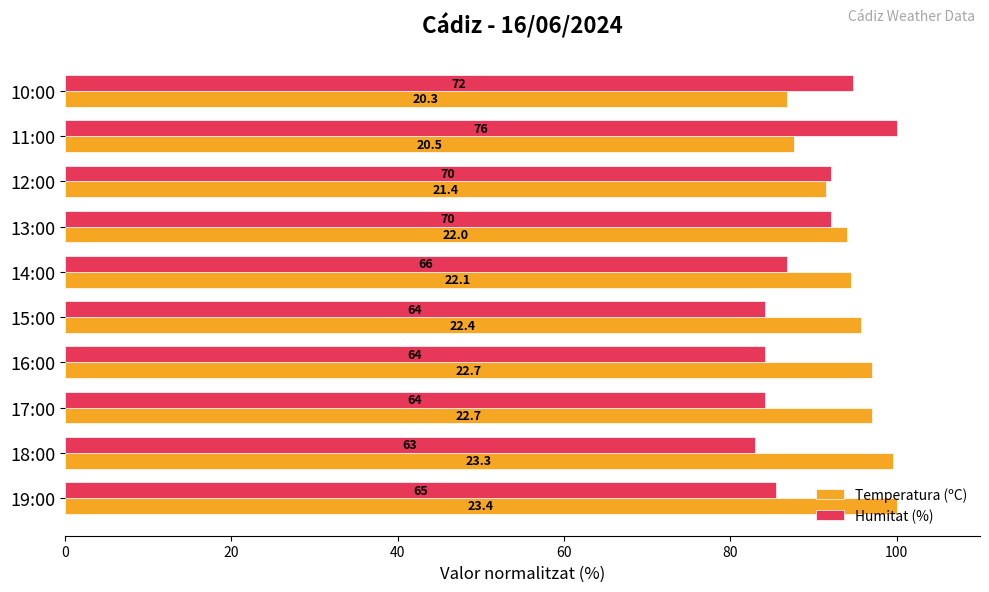

What are all the series names shown in the legend?

Temperatura (ºC), Humitat (%)